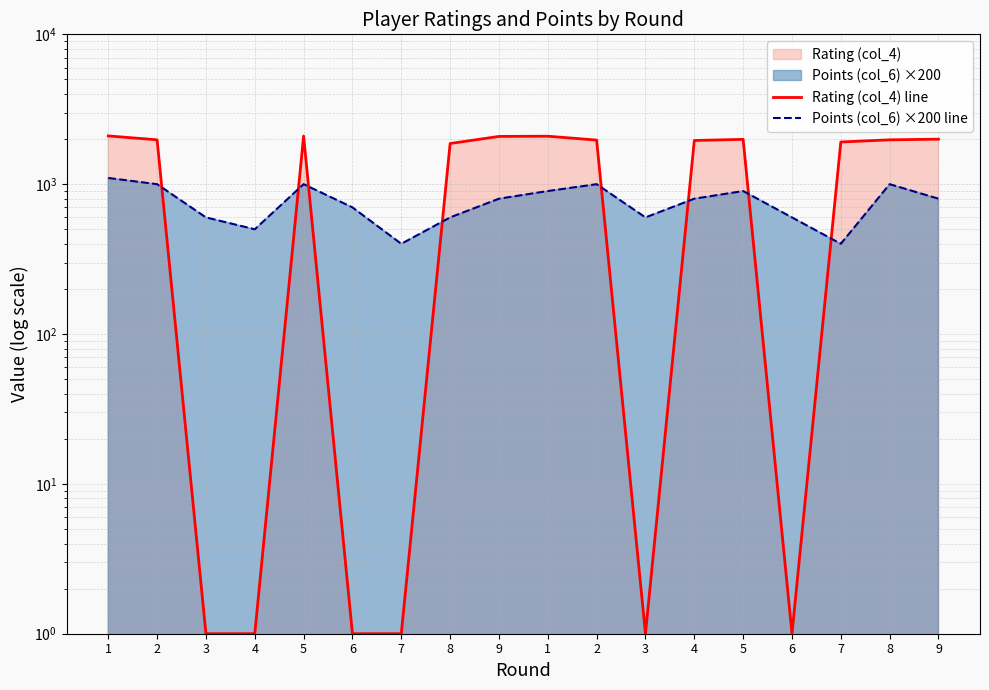

What is the sum of the Rating (col_4) line values at 7 and 4?

1958